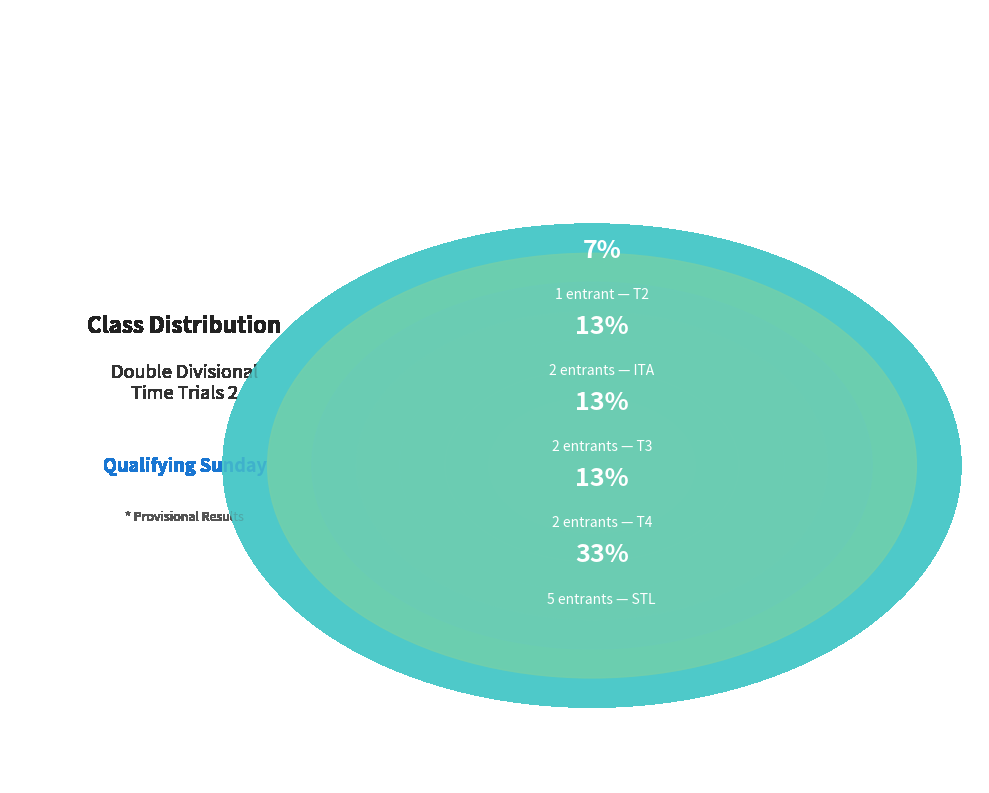

The STL slice represents 41% of the pie. True or false?

False